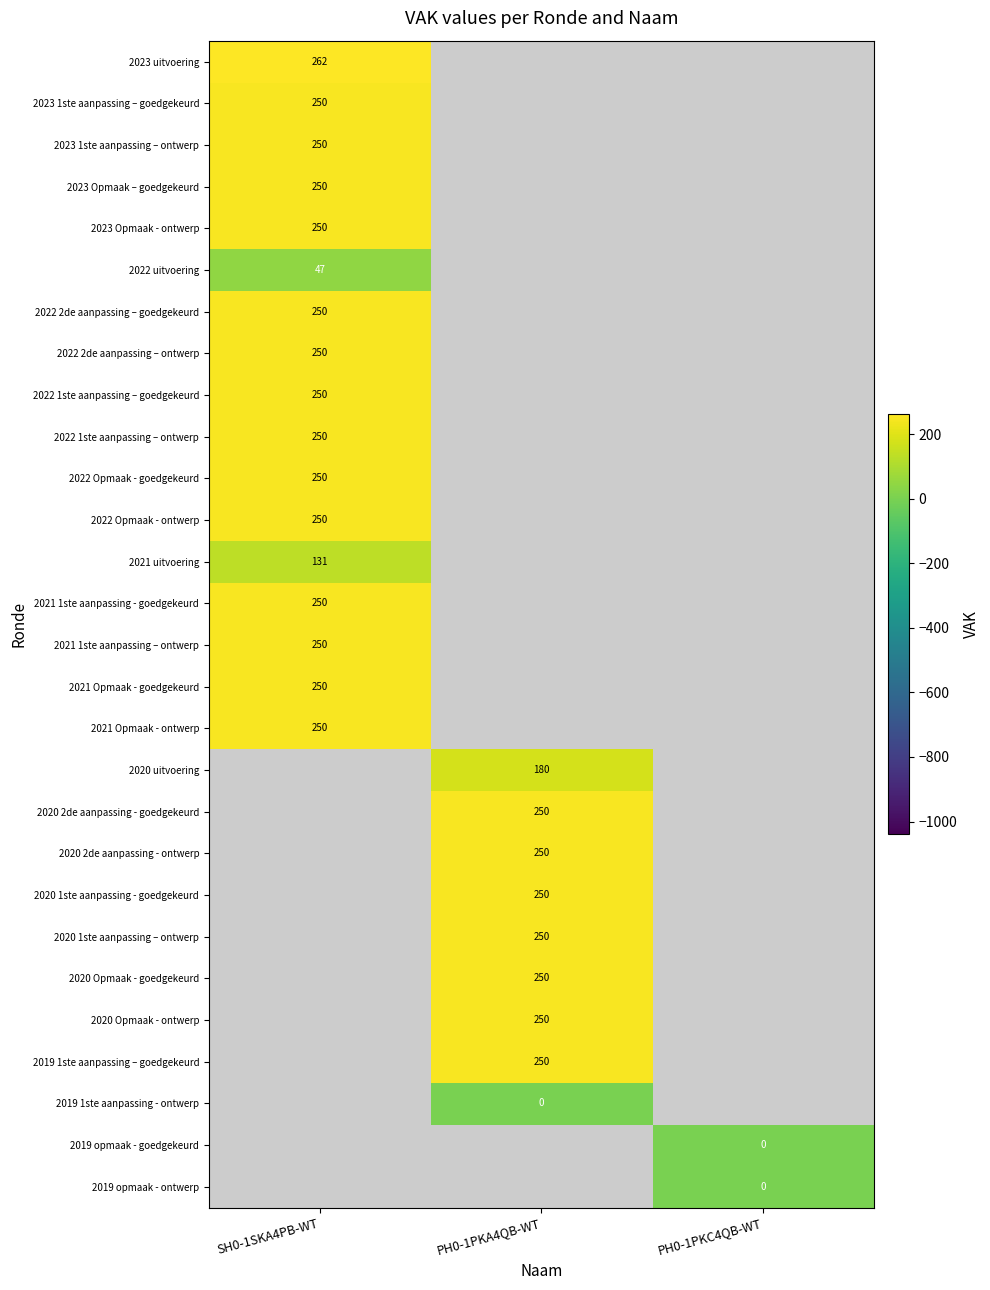

At how many categories does at least one series exceed 224?

2